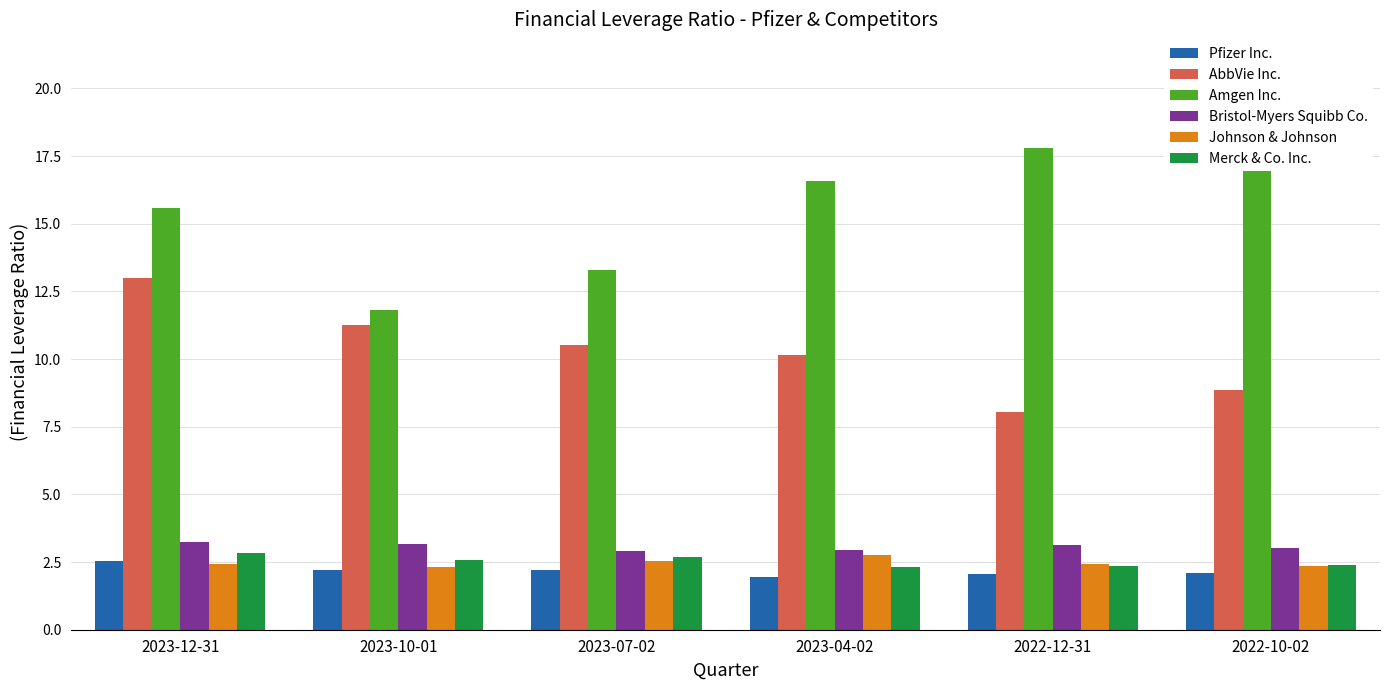

Does the chart contain any negative values?

No